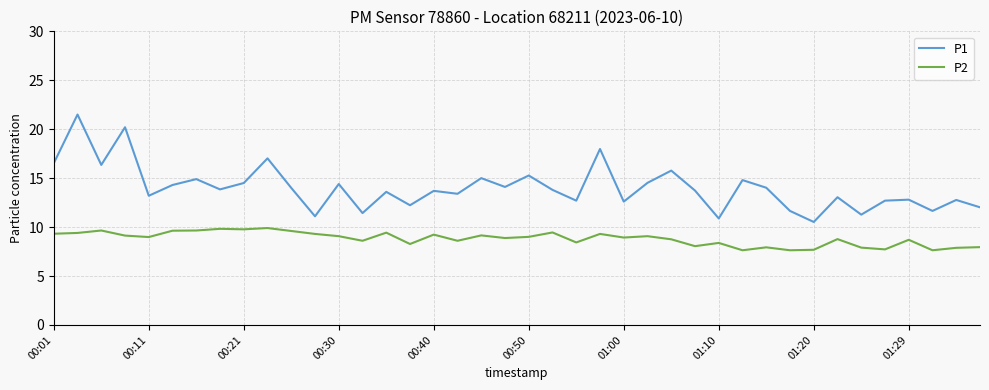

What is the average value of the P1 series?

14.0